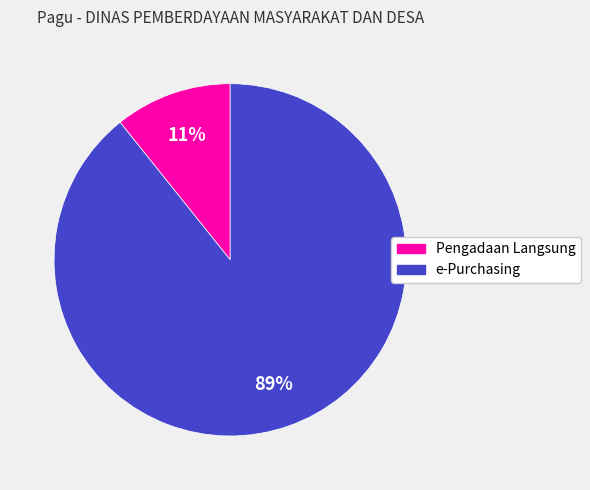

Does any single category account for the majority?

Yes